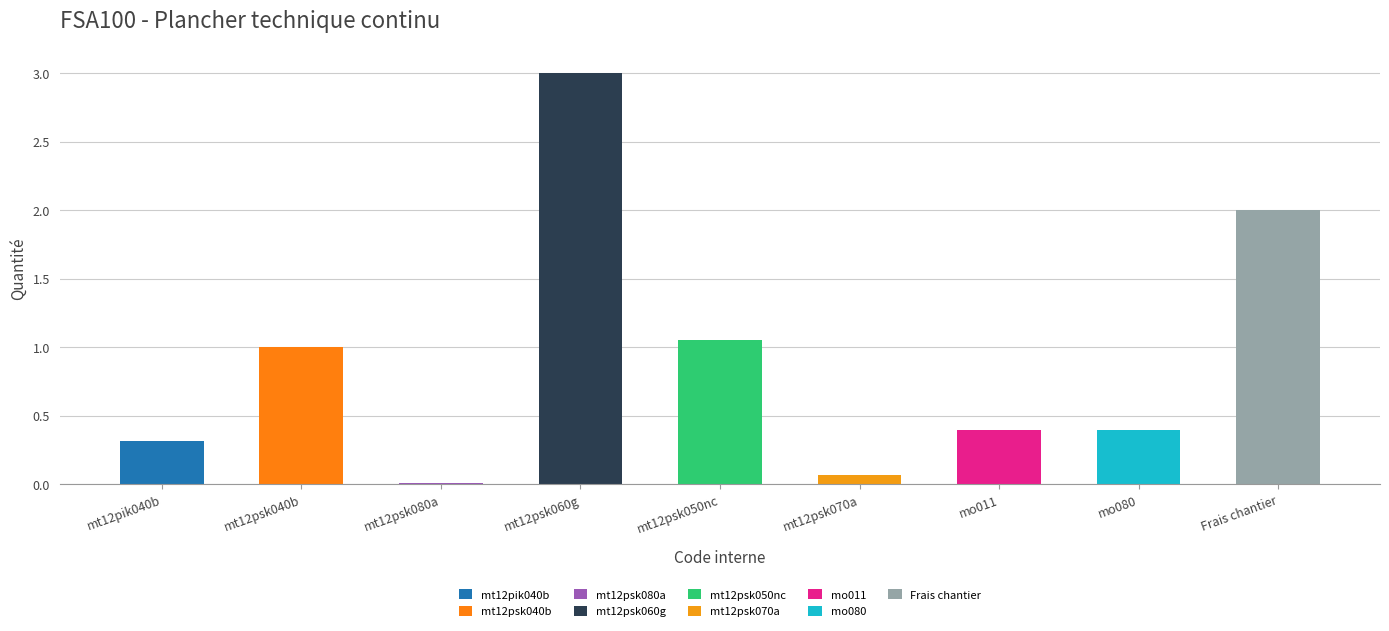

The chart shows a value of 0.3 at mt12pik040b. True or false?

True